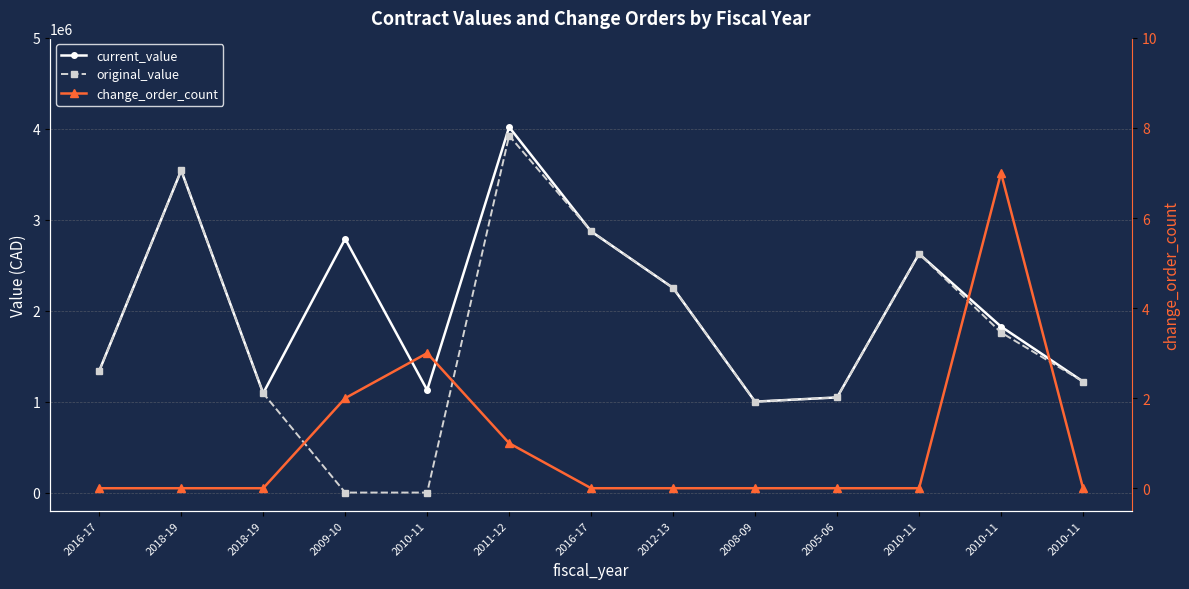

Reading left to right, transcribe all the data shown in this chart.

current_value: 1338000.0	3542557.4	1092343.6	2790480.8	1127418.0	4019415.4	2872000.0	2249990.0	1000000.0	1046400.0	2625895.0	1825342.0	1220887.5
original_value: 1338000.0	3542557.4	1092343.6	0.0	0.0	3925000.0	2872000.0	2249990.0	1000000.0	1046400.0	2625895.0	1760000.0	1220887.5
change_order_count: 0.0	0.0	0.0	2.0	3.0	1.0	0.0	0.0	0.0	0.0	0.0	7.0	0.0